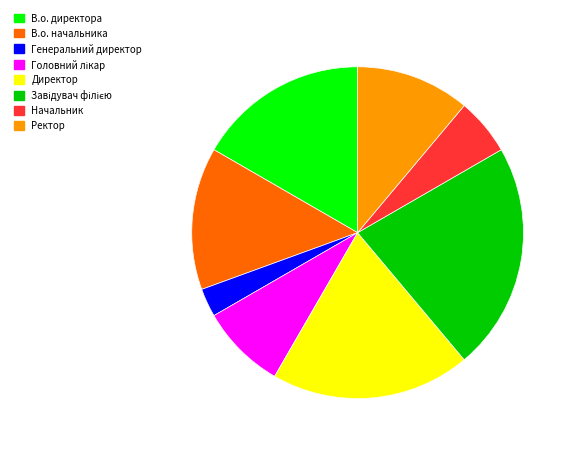

What is the ratio of the value at Головний лікар to the value at Завідувач філією?

0.4